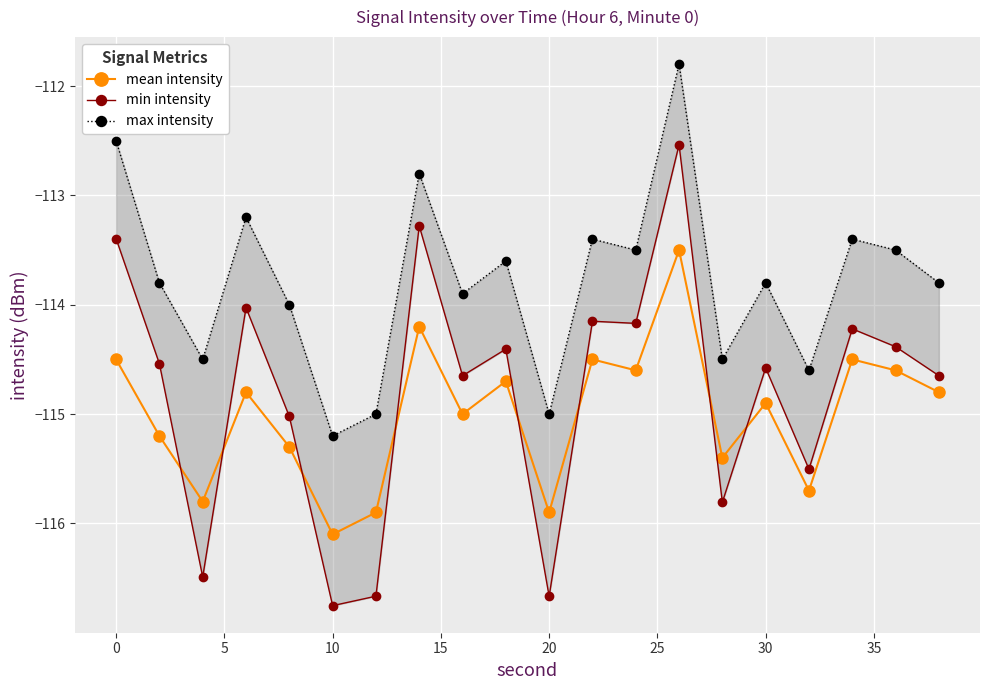

How many data points in mean intensity are less than -114?

19